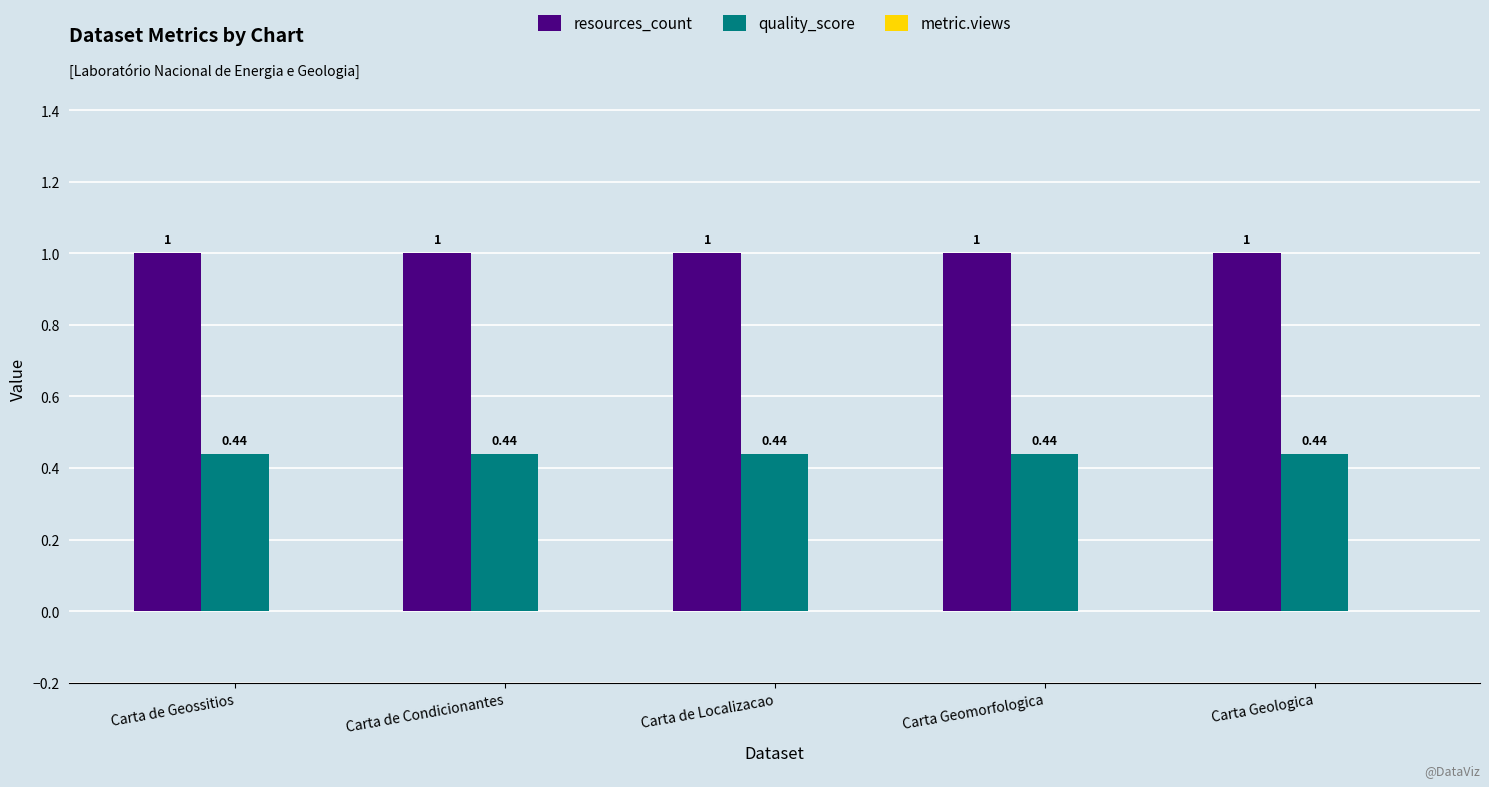

What is the total value across all series at Carta de Geossitios?

1.4